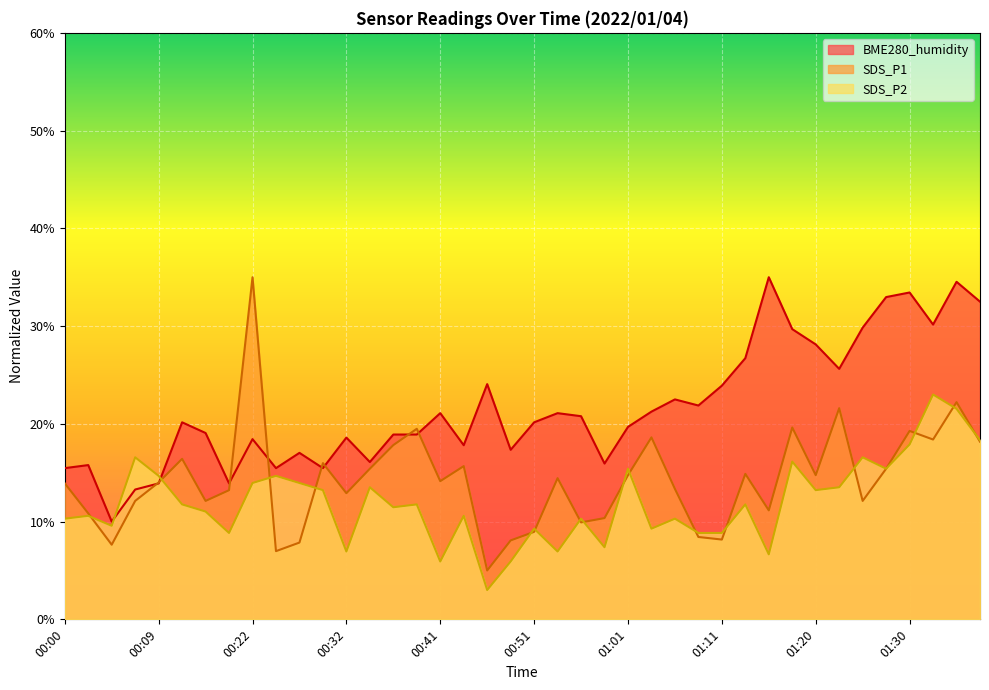

Between 01:35 and 00:54, which is larger?

01:35